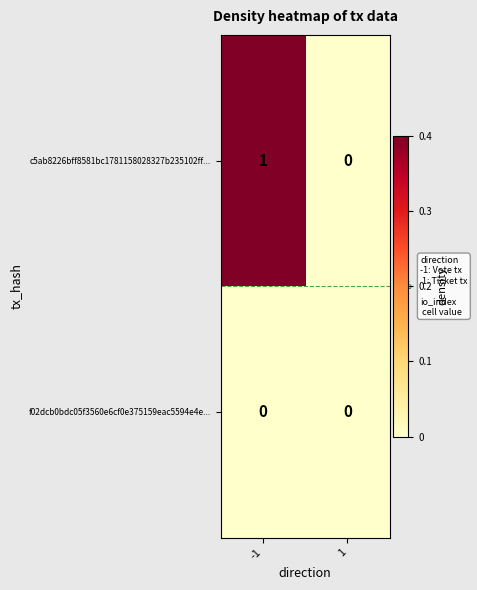

Between -1 and 1, which series saw the biggest shift?

c5ab8226bff8581bc1781158028327b235102ff...